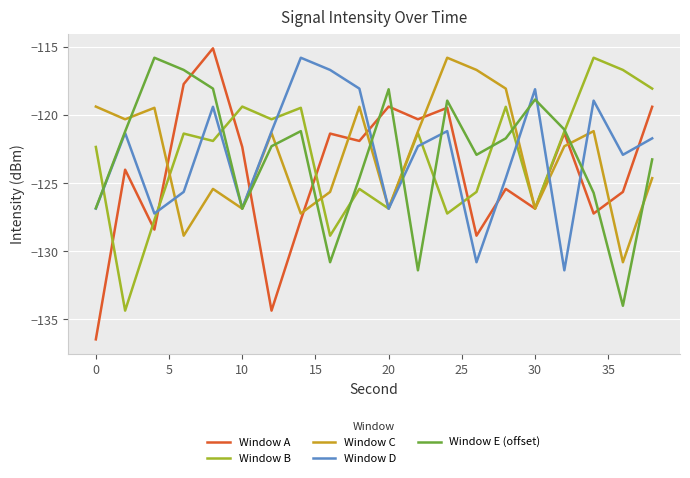

Is this an area chart (filled region under the line)?

No